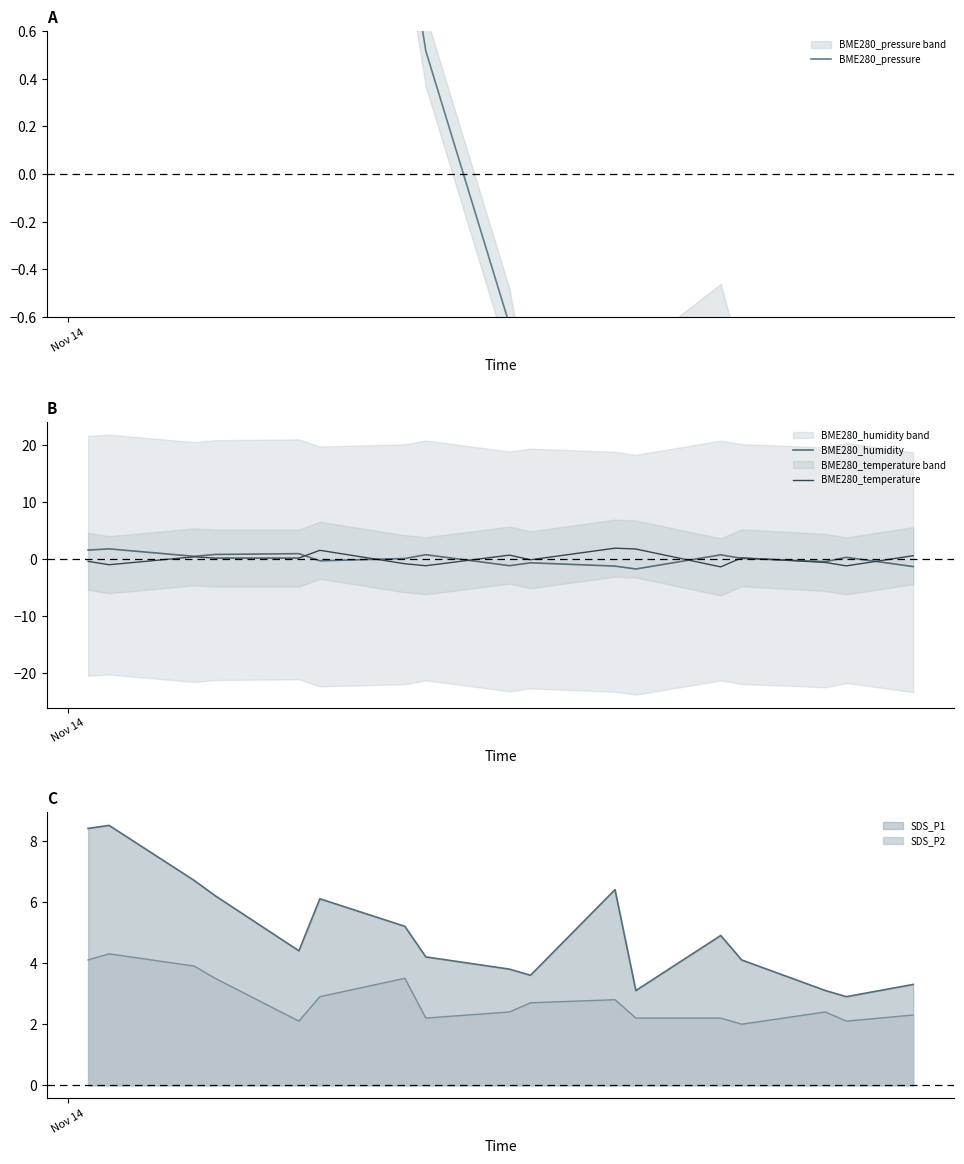

What is the difference between the maximum and minimum values in the BME280_pressure series?

2.5